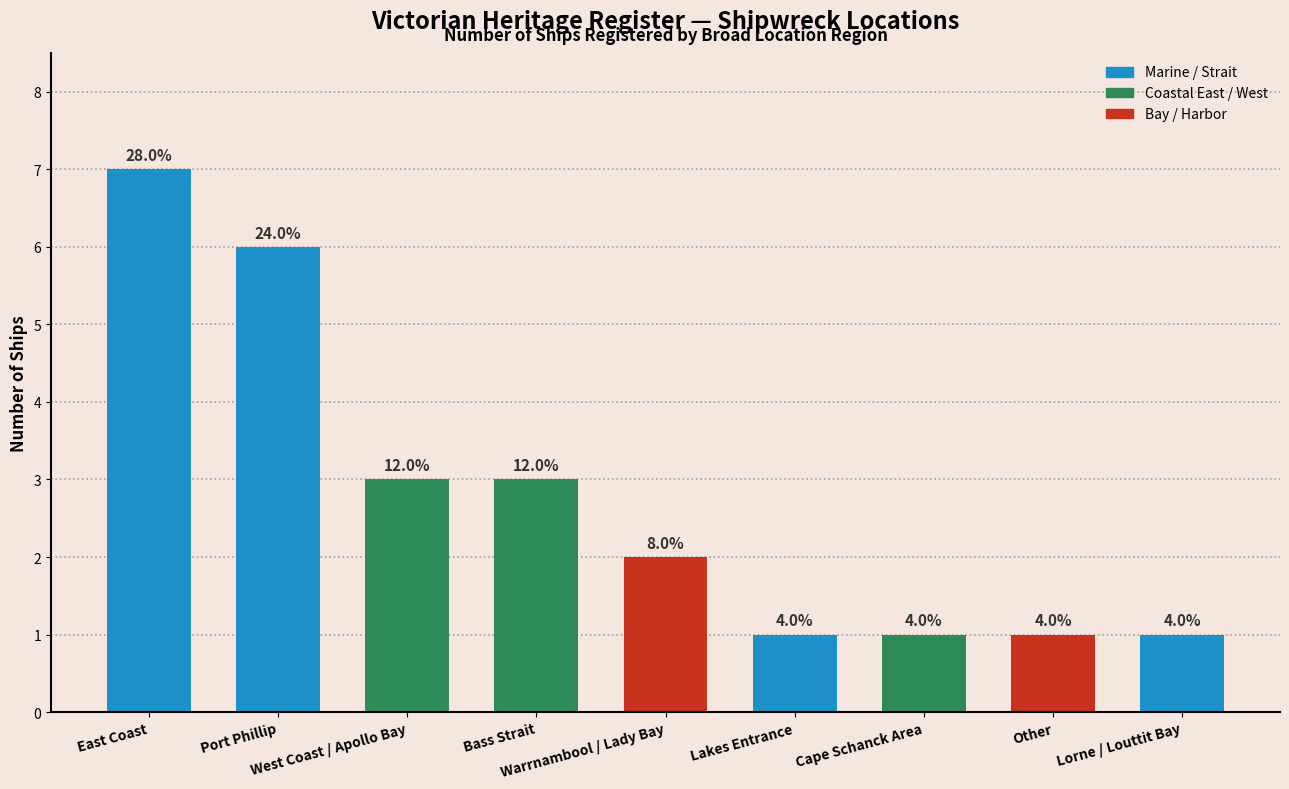

The value at Port Phillip is 6. True or false?

True